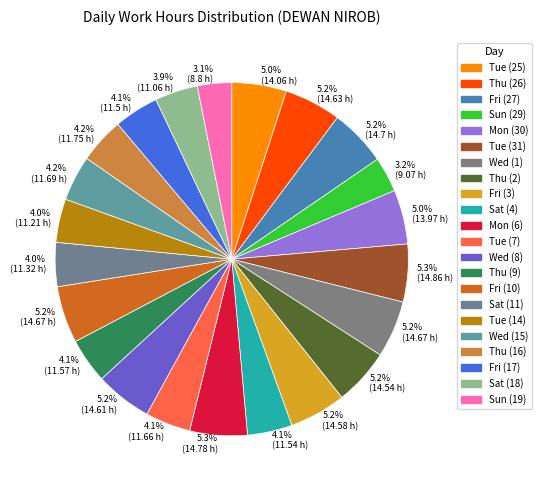

True or false: Sat (4) accounts for 4% of the total.

True